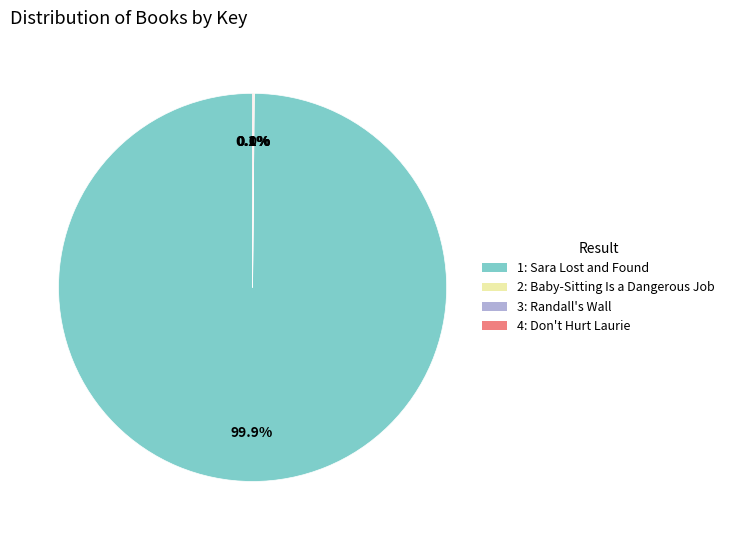

Rank the categories by value from highest to lowest.

Sara Lost and Found, Baby-Sitting Is a Dangerous Job, Don't Hurt Laurie, Randall's Wall